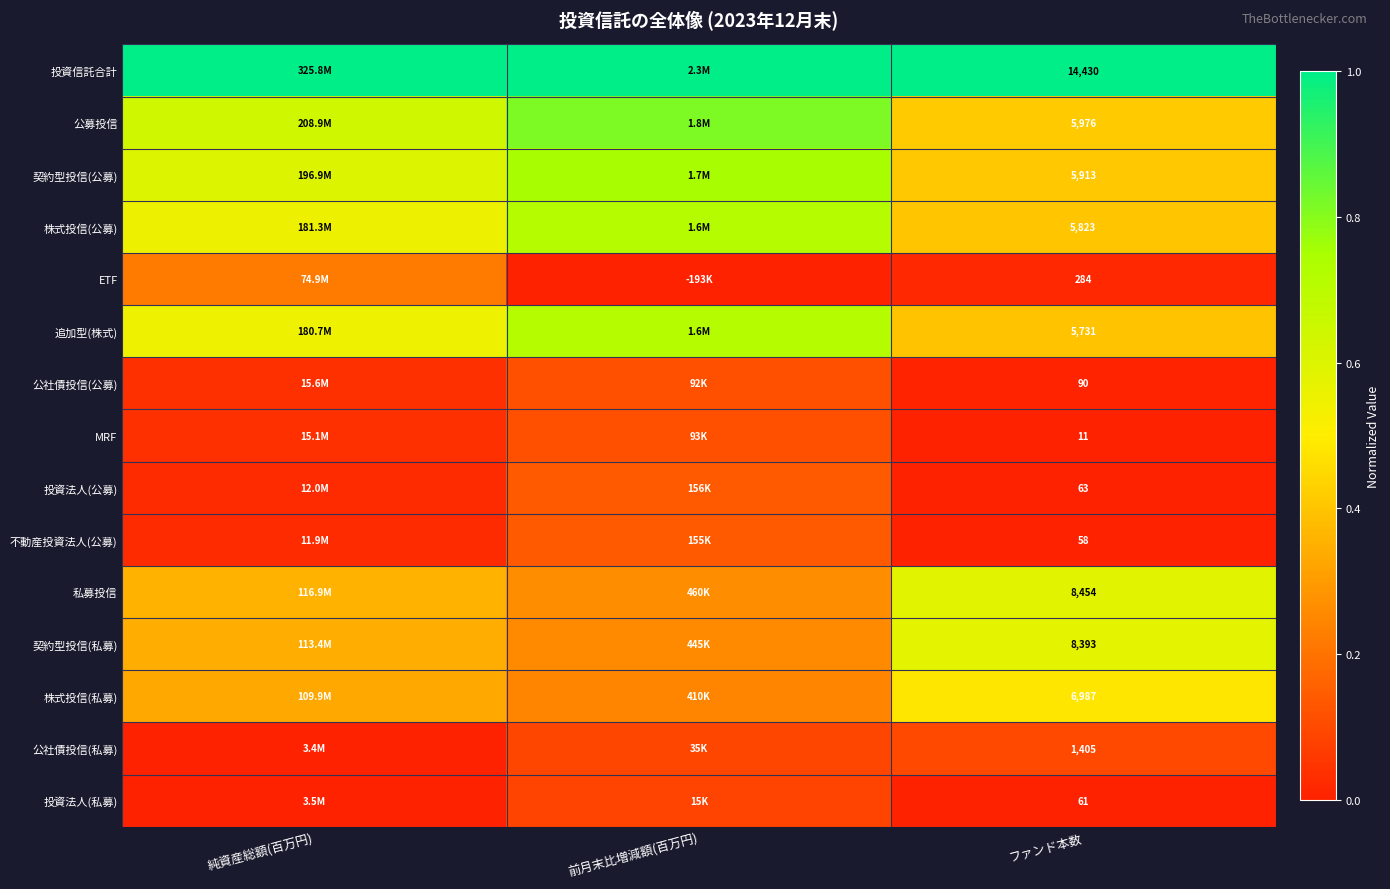

At ファンド本数, list the series in order from smallest to largest.

MRF, 不動産投資法人(公募), 投資法人(私募), 投資法人(公募), 公社債投信(公募), ETF, 公社債投信(私募), 追加型(株式), 株式投信(公募), 契約型投信(公募), 公募投信, 株式投信(私募), 契約型投信(私募), 私募投信, 投資信託合計